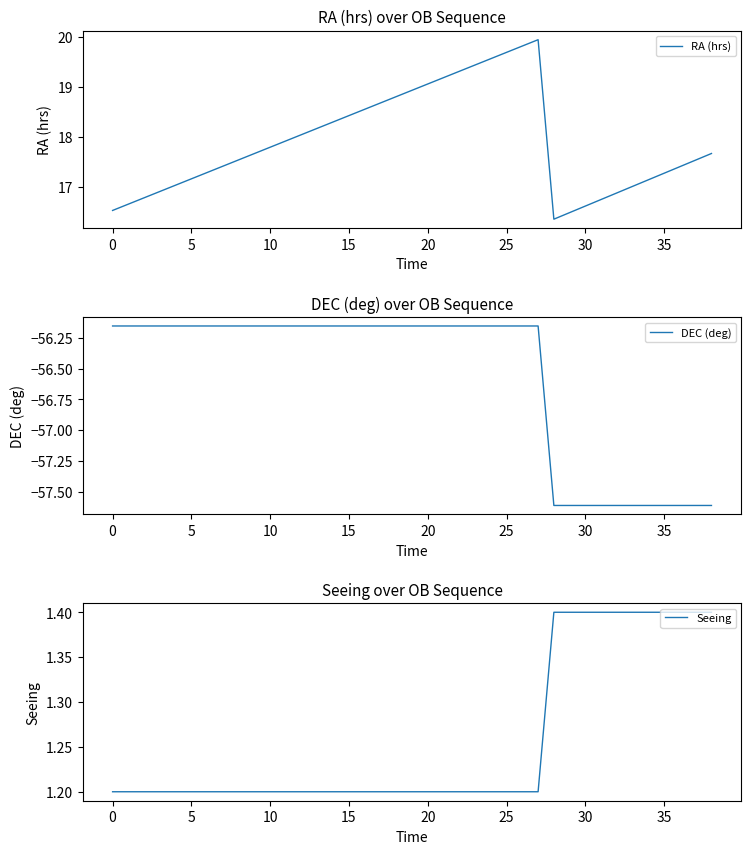

Reading left to right, list all the values displayed in this chart.

RA (hrs): 16.5	16.7	16.8	16.9	17.0	17.2	17.3	17.4	17.5	17.7	17.8	17.9	18.0	18.2	18.3	18.4	18.6	18.7	18.8	18.9	19.1	19.2	19.3	19.4	19.6	19.7	19.8	19.9	16.4	16.5	16.6	16.7	16.9	17.0	17.1	17.3	17.4	17.5	17.7
DEC (deg): -56.2	-56.2	-56.2	-56.2	-56.2	-56.2	-56.2	-56.2	-56.2	-56.2	-56.2	-56.2	-56.2	-56.2	-56.2	-56.2	-56.2	-56.2	-56.2	-56.2	-56.2	-56.2	-56.2	-56.2	-56.2	-56.2	-56.2	-56.2	-57.6	-57.6	-57.6	-57.6	-57.6	-57.6	-57.6	-57.6	-57.6	-57.6	-57.6
Seeing: 1.2	1.2	1.2	1.2	1.2	1.2	1.2	1.2	1.2	1.2	1.2	1.2	1.2	1.2	1.2	1.2	1.2	1.2	1.2	1.2	1.2	1.2	1.2	1.2	1.2	1.2	1.2	1.2	1.4	1.4	1.4	1.4	1.4	1.4	1.4	1.4	1.4	1.4	1.4